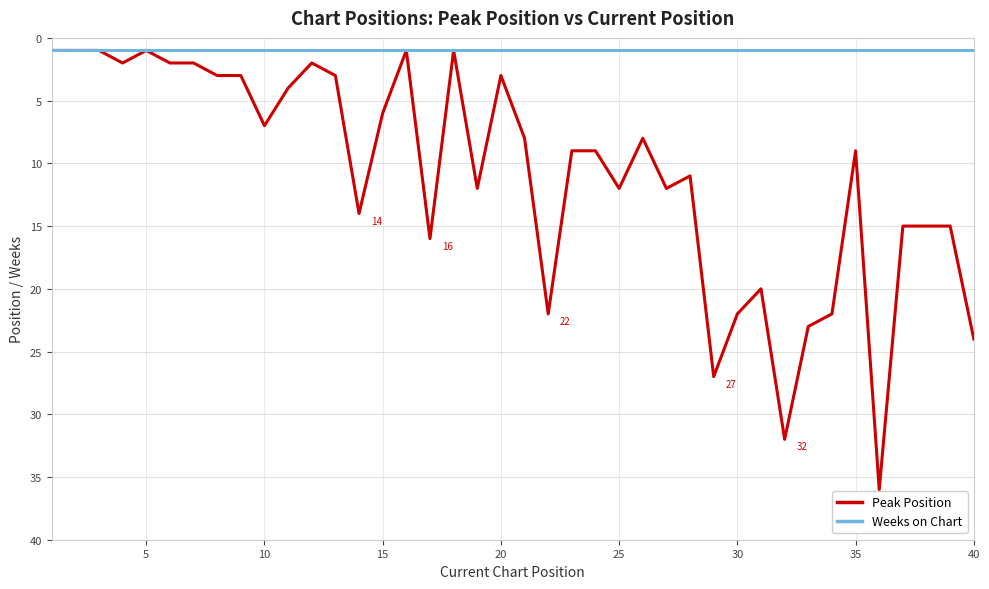

How many lines are shown in the chart?

2